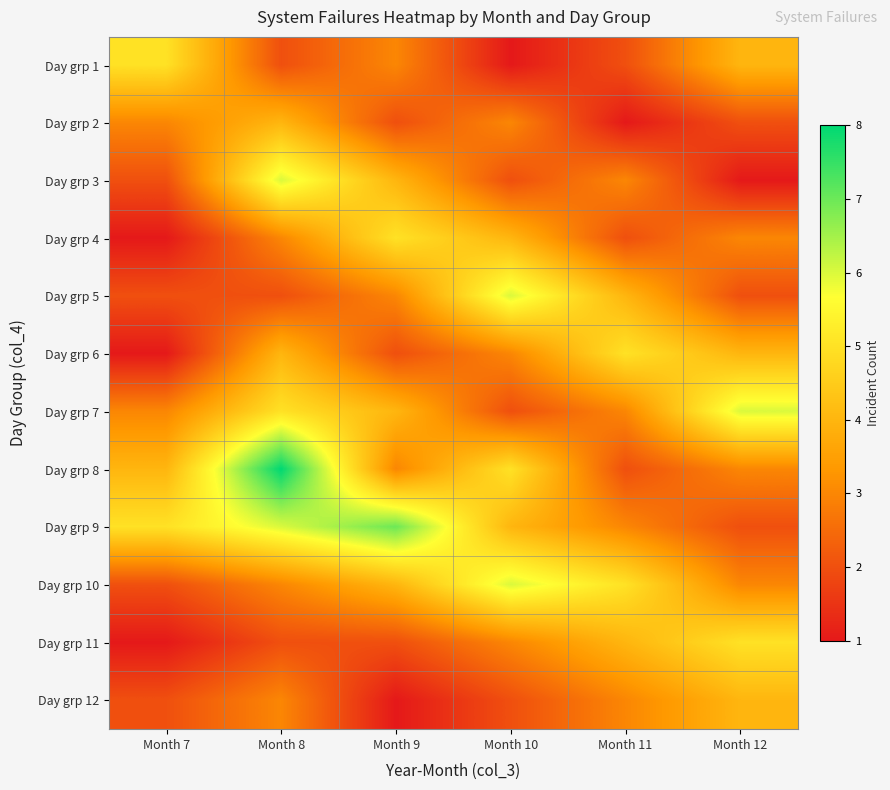

Reading left to right, transcribe all the data shown in this chart.

Day grp 1: Month 7=5	Month 8=2	Month 9=3	Month 10=1	Month 11=2	Month 12=4
Day grp 2: Month 7=3	Month 8=4	Month 9=2	Month 10=3	Month 11=1	Month 12=2
Day grp 3: Month 7=2	Month 8=6	Month 9=4	Month 10=2	Month 11=3	Month 12=1
Day grp 4: Month 7=1	Month 8=3	Month 9=5	Month 10=4	Month 11=2	Month 12=3
Day grp 5: Month 7=2	Month 8=2	Month 9=3	Month 10=6	Month 11=4	Month 12=2
Day grp 6: Month 7=1	Month 8=4	Month 9=2	Month 10=3	Month 11=5	Month 12=4
Day grp 7: Month 7=3	Month 8=5	Month 9=4	Month 10=2	Month 11=3	Month 12=6
Day grp 8: Month 7=4	Month 8=8	Month 9=3	Month 10=5	Month 11=2	Month 12=3
Day grp 9: Month 7=5	Month 8=6	Month 9=7	Month 10=4	Month 11=3	Month 12=2
Day grp 10: Month 7=2	Month 8=3	Month 9=4	Month 10=6	Month 11=5	Month 12=3
Day grp 11: Month 7=1	Month 8=2	Month 9=2	Month 10=3	Month 11=4	Month 12=5
Day grp 12: Month 7=2	Month 8=3	Month 9=1	Month 10=2	Month 11=3	Month 12=4